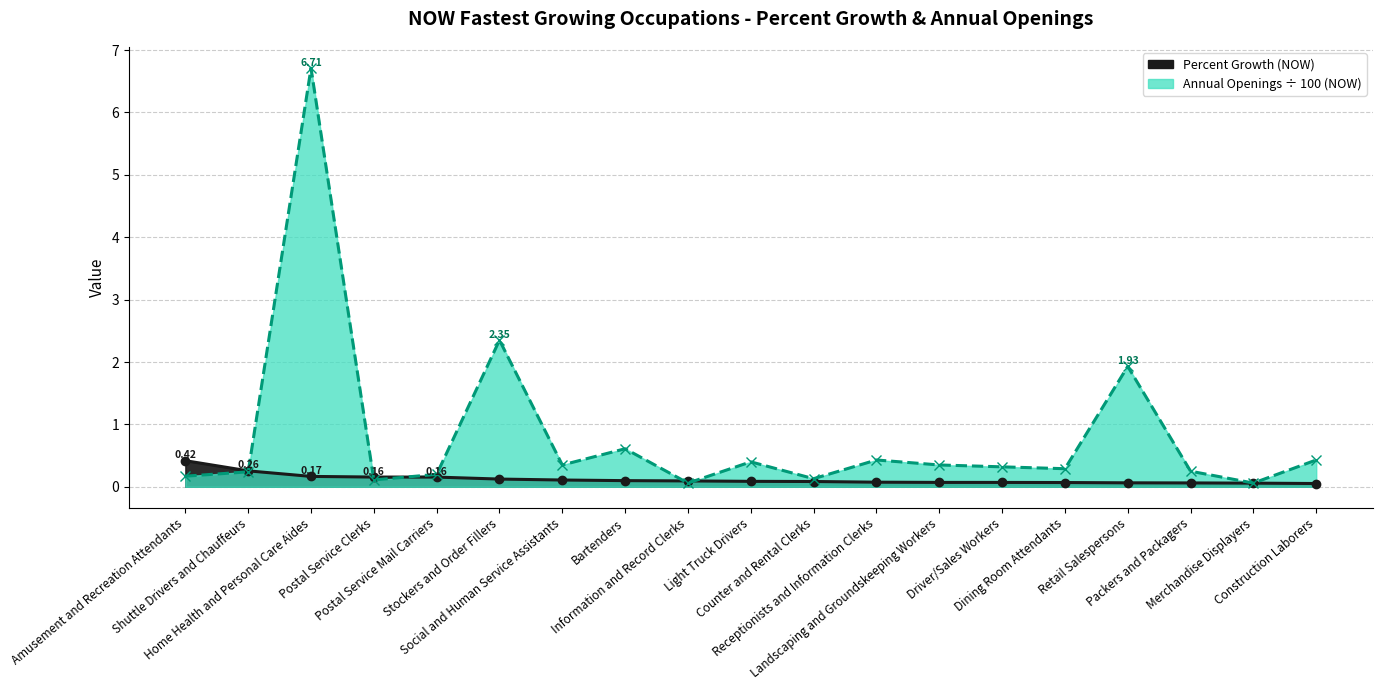

What is the label of the 16th point from the right?

Postal Service Clerks